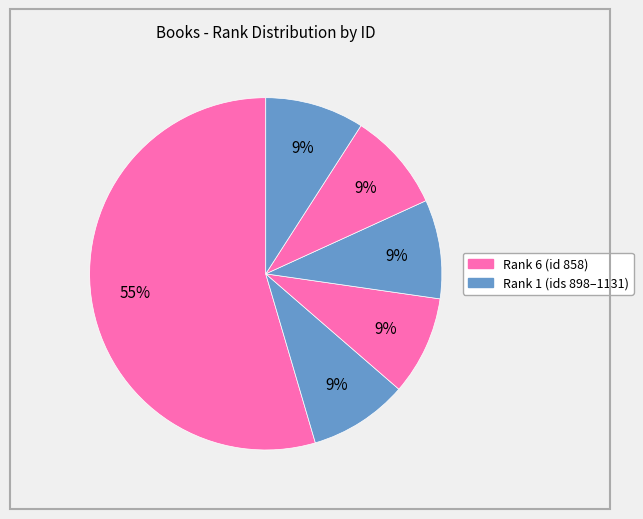

How many slices are in this pie chart?

6